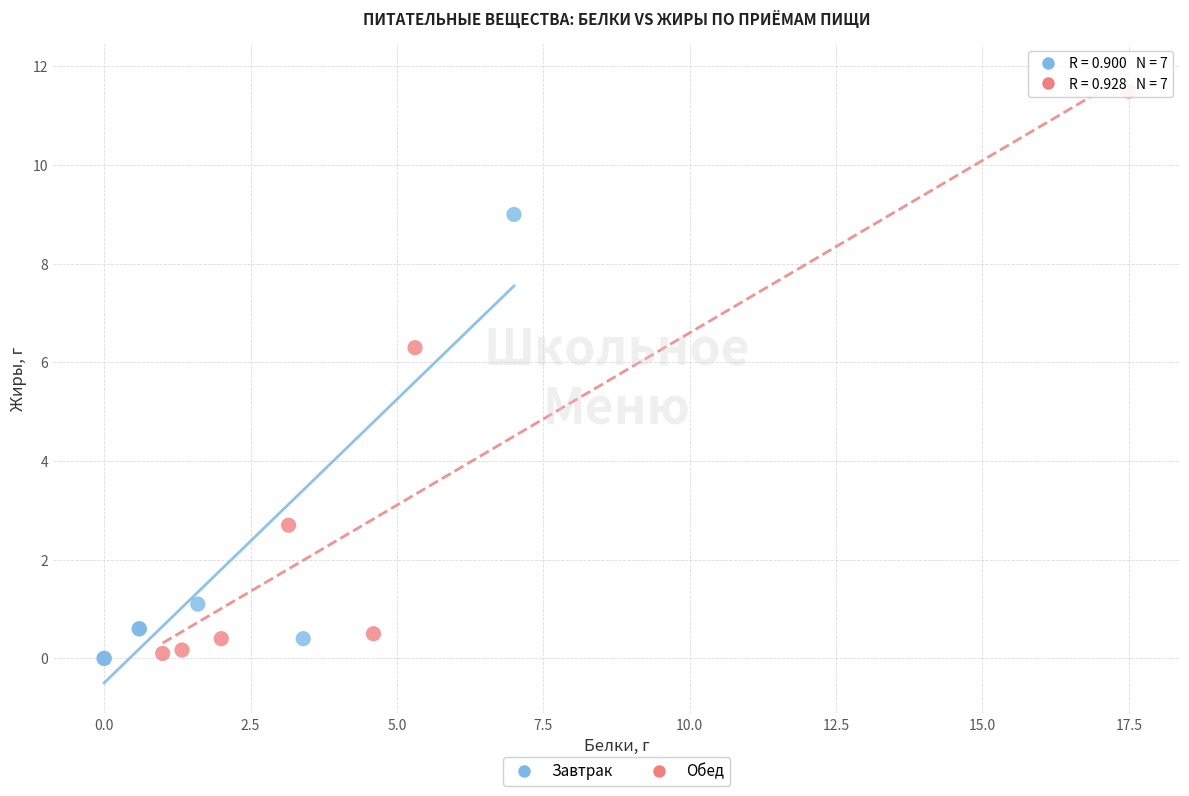

Which series has the widest spread of Y values?

Обед